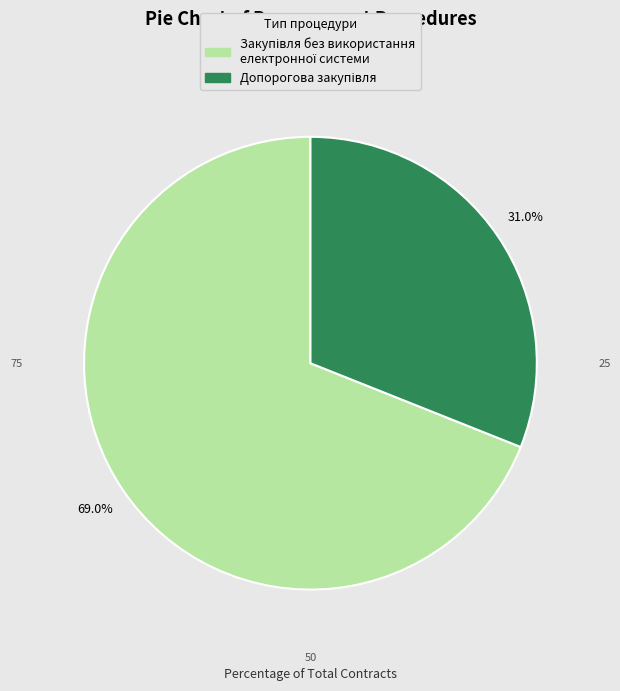

How many segments does this pie chart have?

2